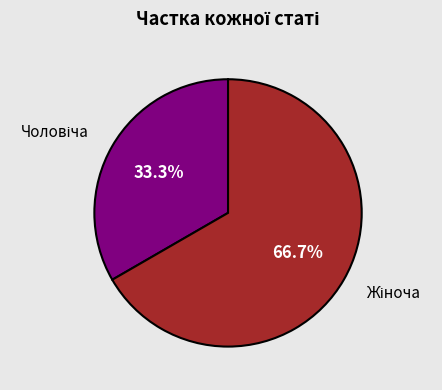

Is there a majority slice in this chart?

Yes